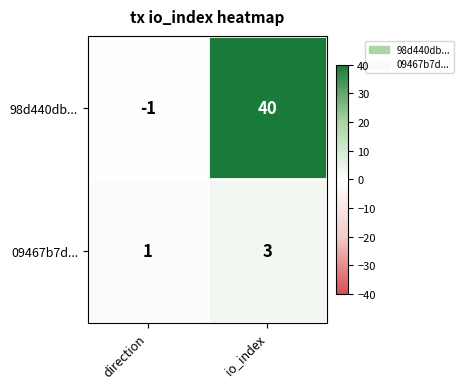

What is the sum of the 09467b7d... values at direction and io_index?

4